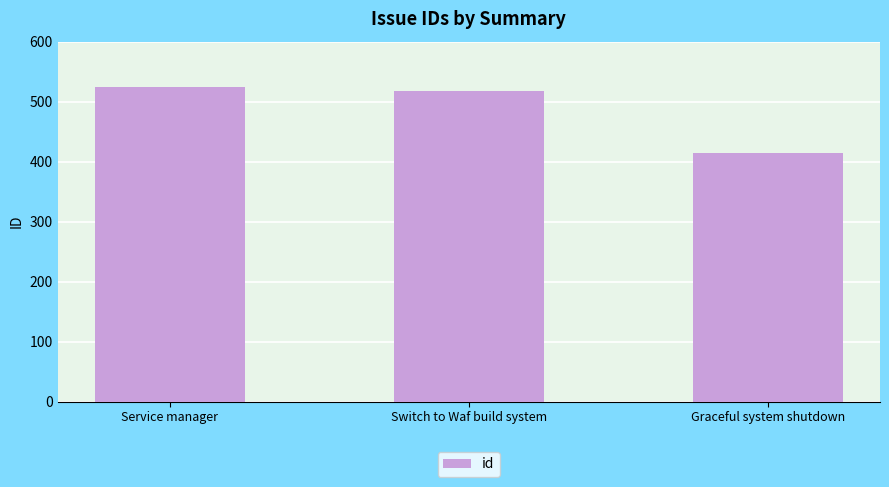

How many series are shown in this chart?

1